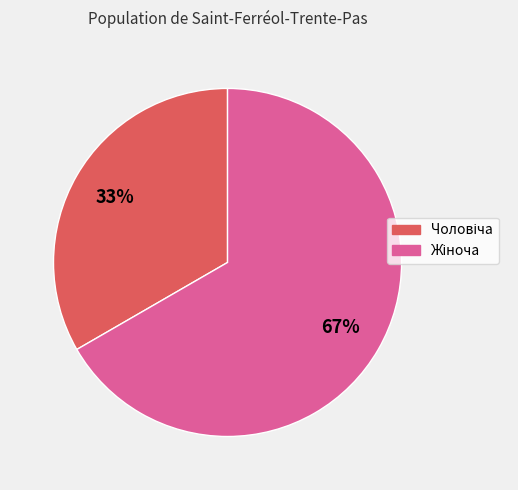

Is there any slice that represents more than half of the pie?

Yes